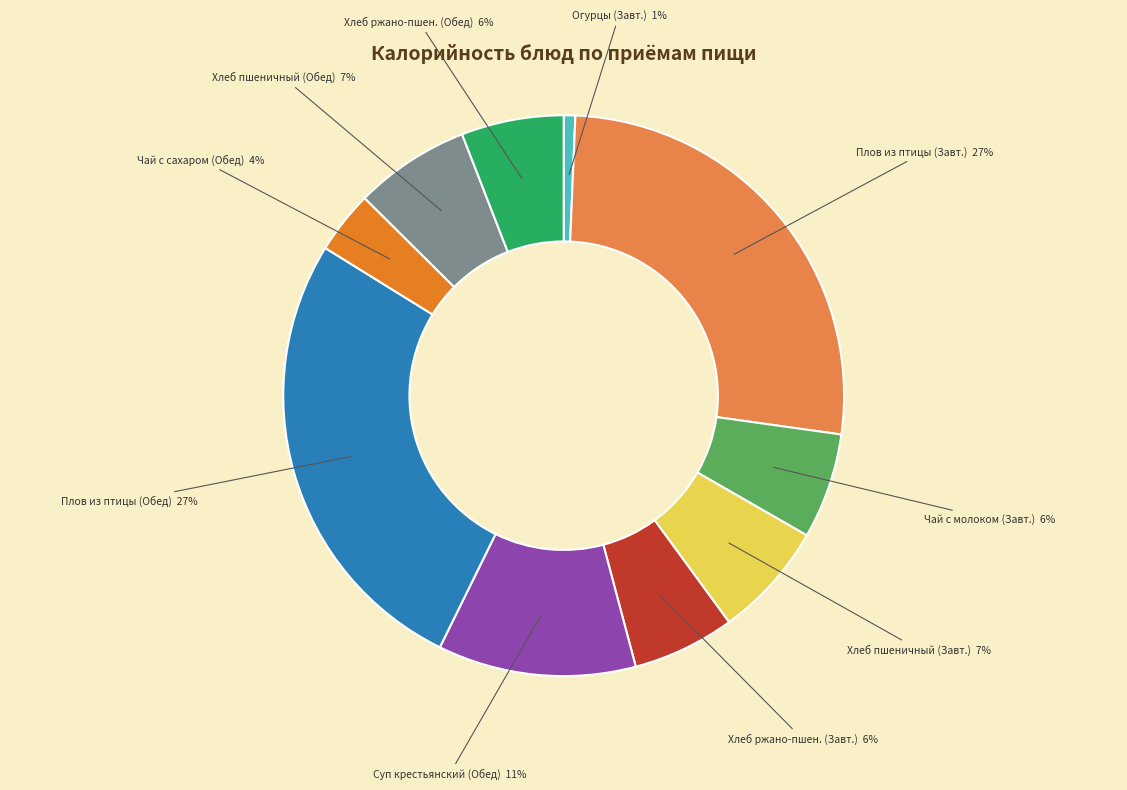

How many segments does this pie chart have?

10